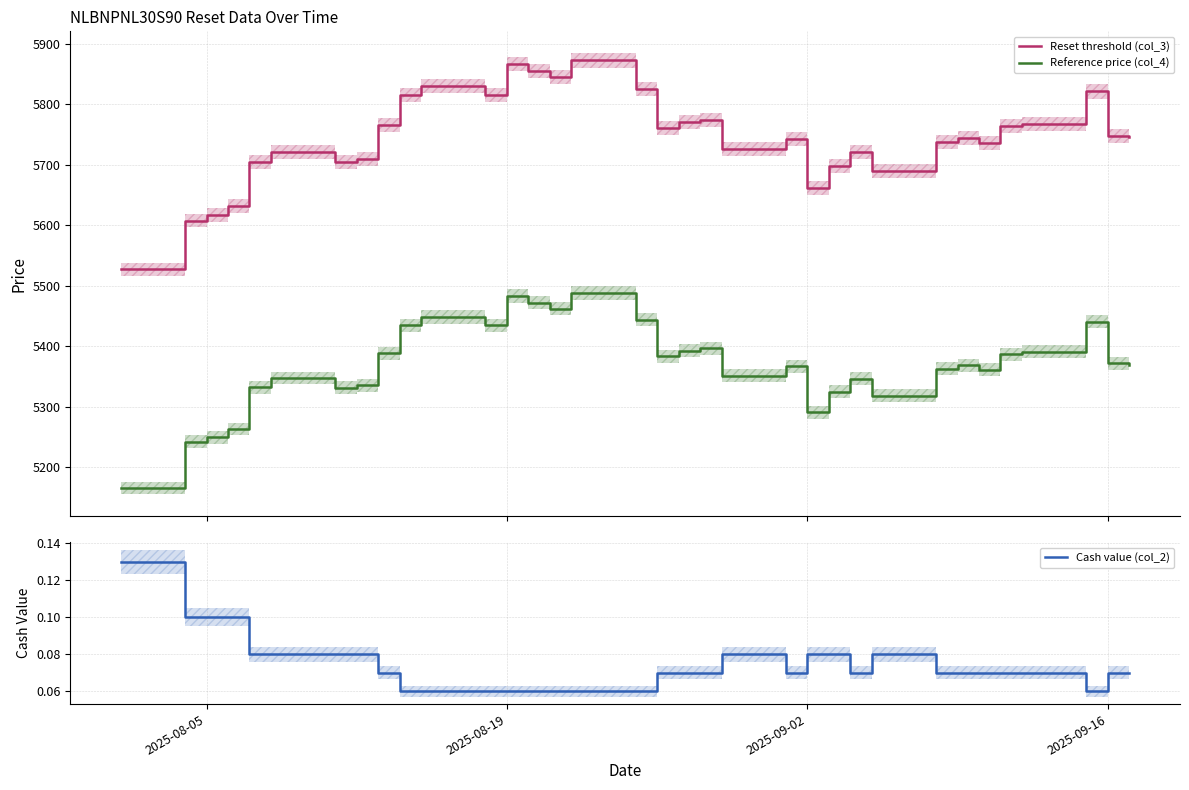

In Cash value (col_2), how many points are higher than both neighbors (excluding endpoints)?

2